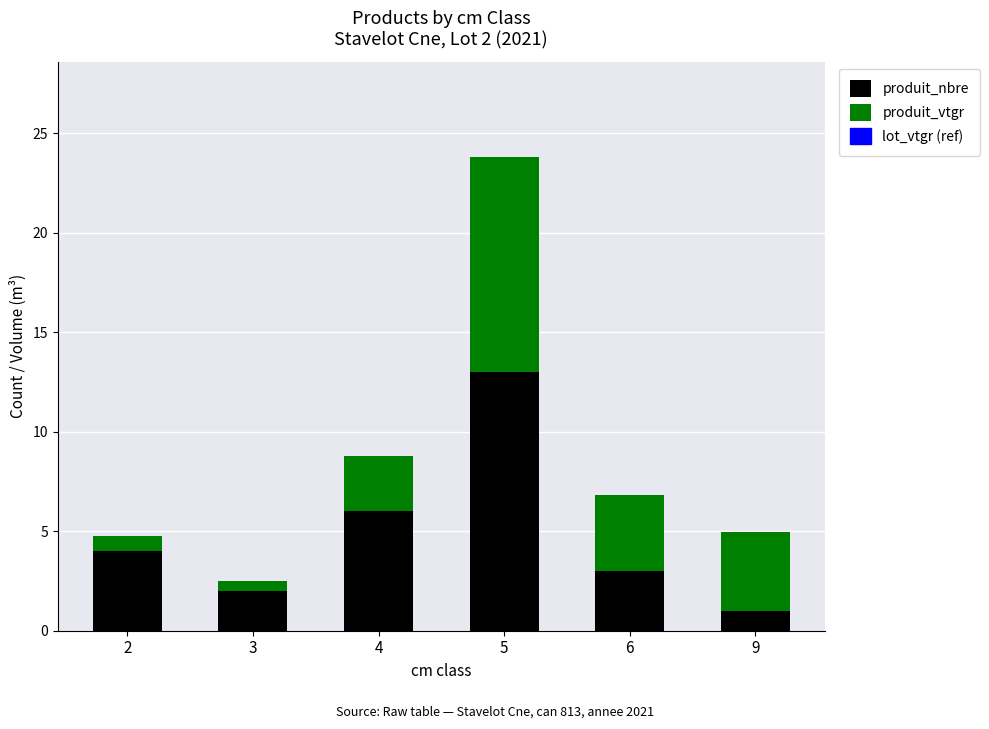

Reading left to right, transcribe the values for produit_nbre.

4.0	2.0	6.0	13.0	3.0	1.0